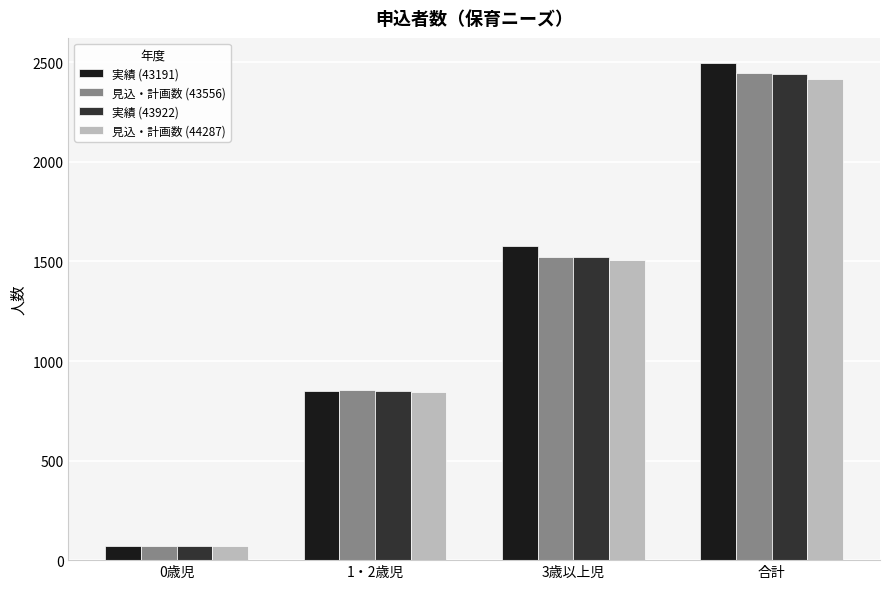

Reading left to right, extract all data points from this chart.

実績 (43191): 73	848	1577	2498
見込・計画数 (43556): 72	853	1522	2447
実績 (43922): 71	851	1521	2443
見込・計画数 (44287): 71	842	1505	2418